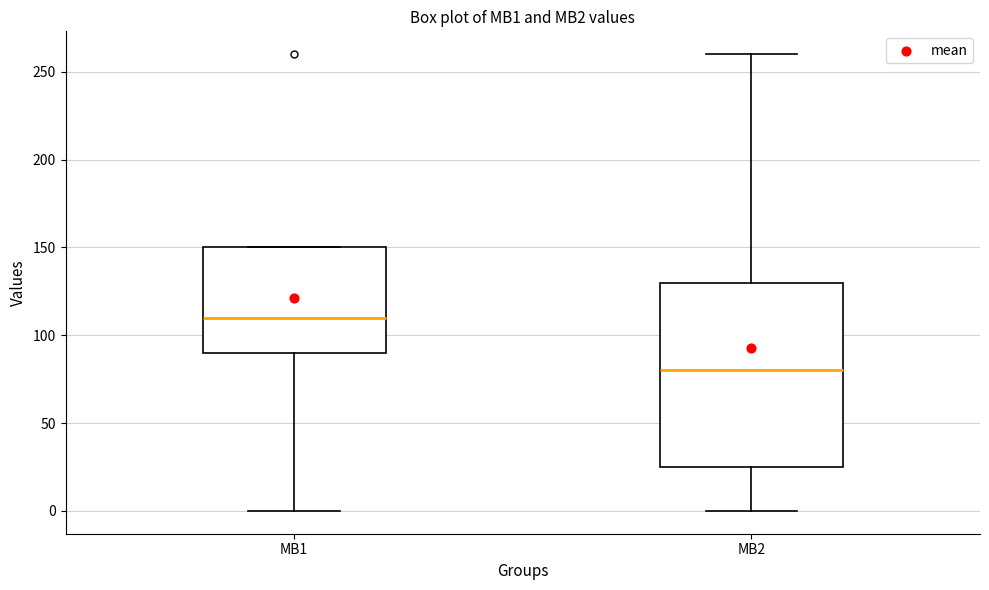

Which box has the lowest median line?

MB2